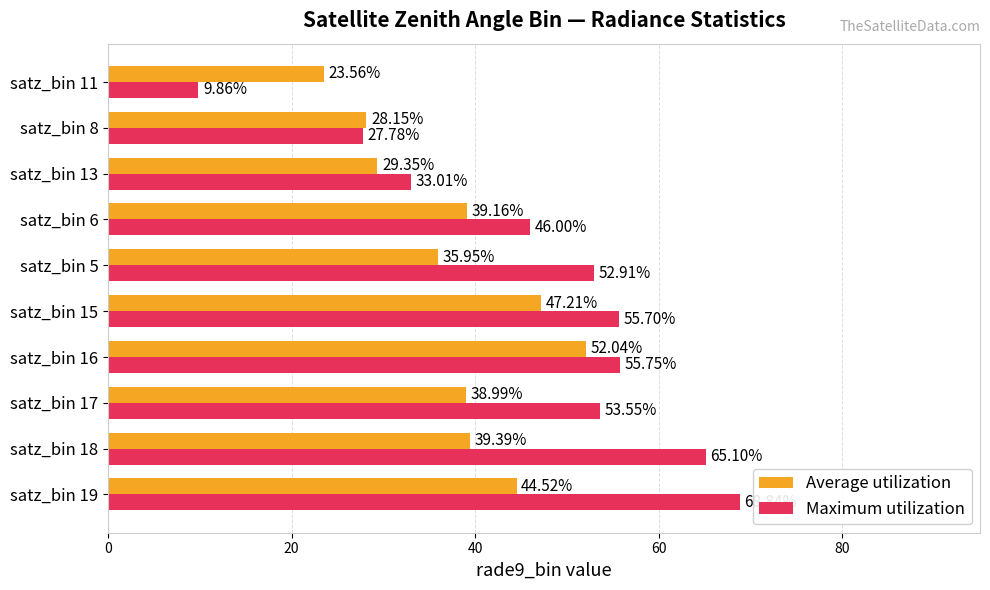

Which series has the largest total across all categories?

Maximum utilization